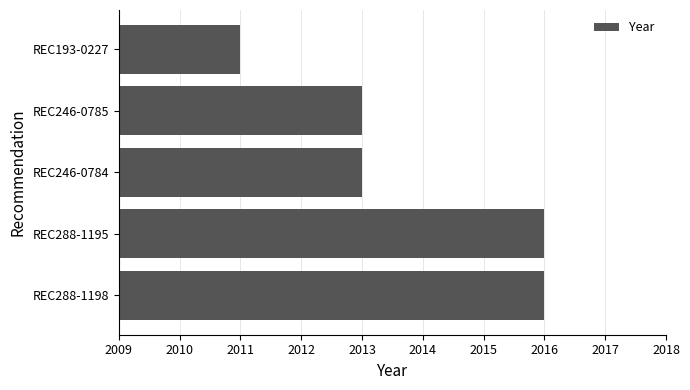

The chart shows a value of 2013 at REC246-0785. True or false?

True